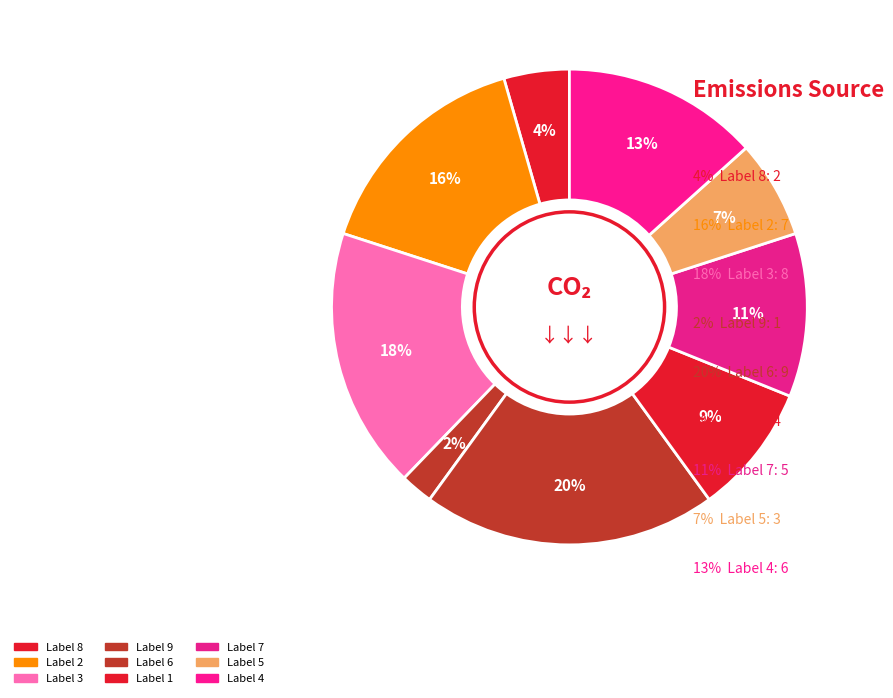

How many segments does this pie chart have?

9